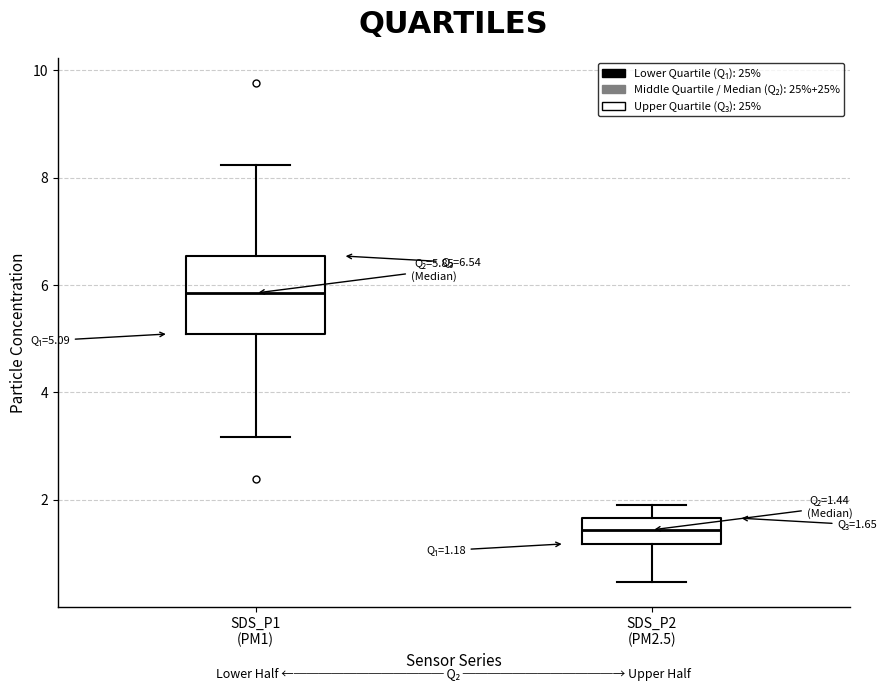

Which box is the tallest, from its lower edge to its upper edge?

SDS_P1 (PM1)